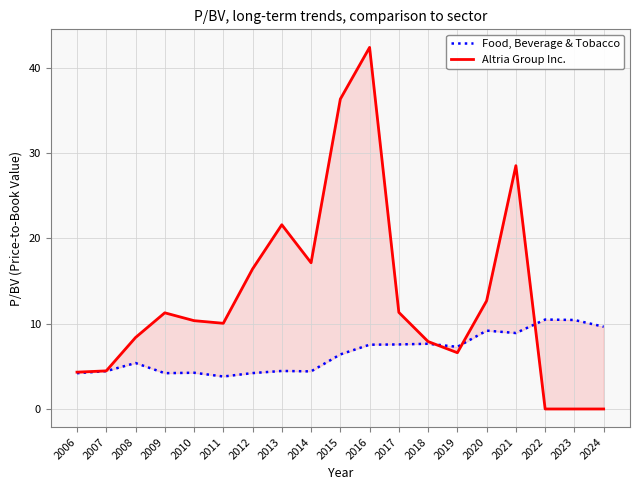

True or false: Food, Beverage & Tobacco has a value of 2.5 at 2009.

False